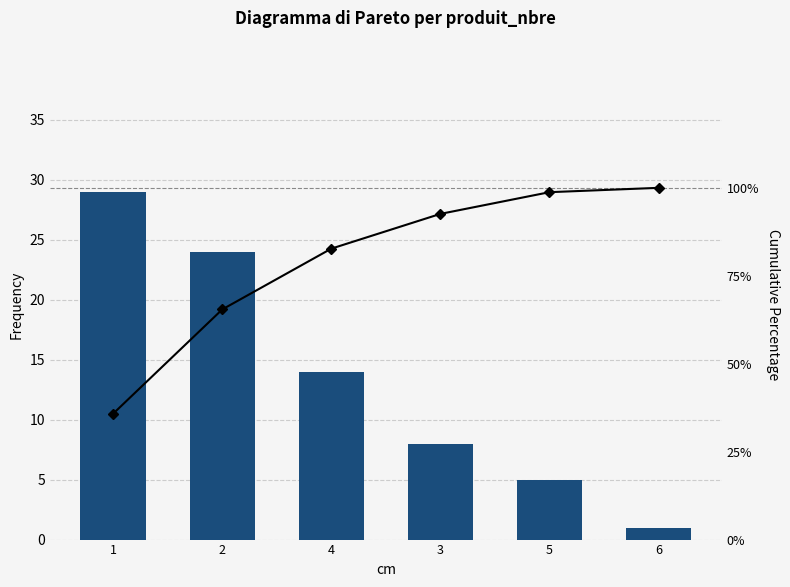

List the labels in order of Cumulative % value, largest first.

6, 5, 3, 4, 2, 1